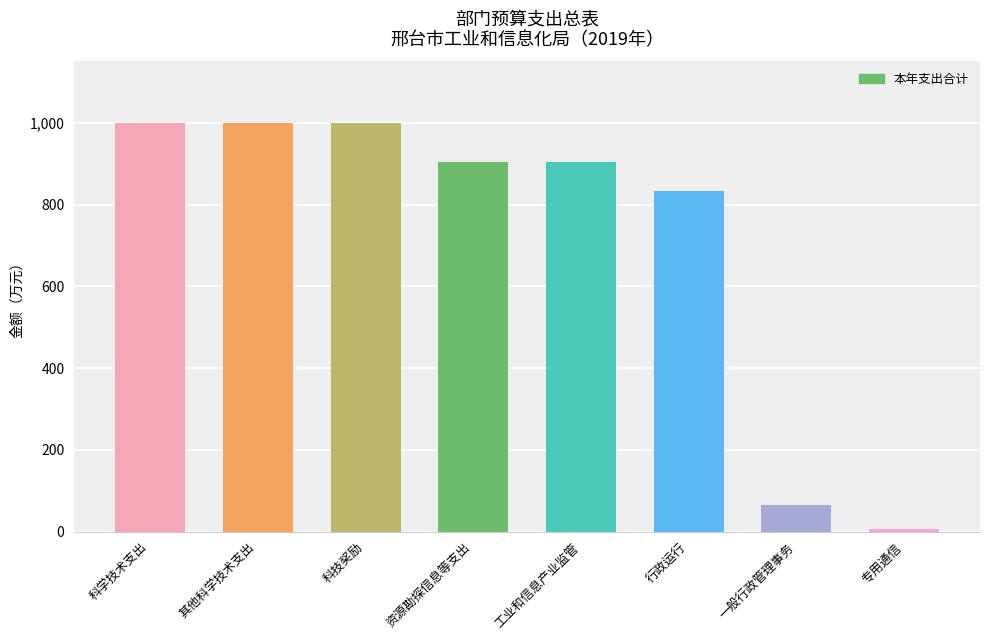

Reading right to left, list all the values displayed in this chart.

5.0	65.0	833.6	903.6	903.6	1000.0	1000.0	1000.0